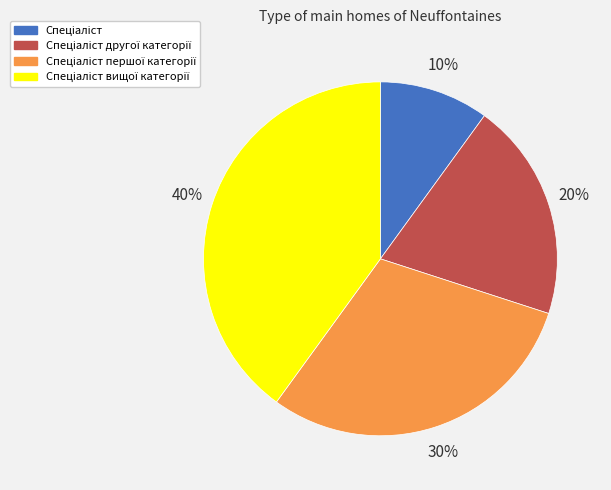

How many slices are in this pie chart?

4